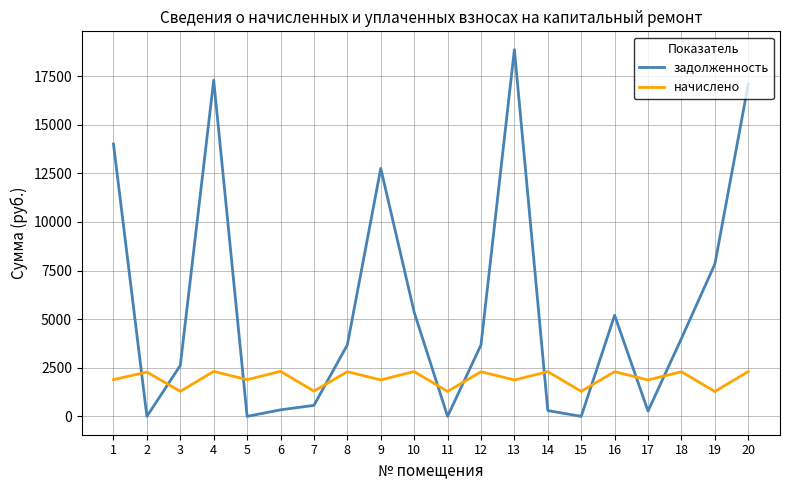

Is it true that начислено equals 1872.0 at 13?

True